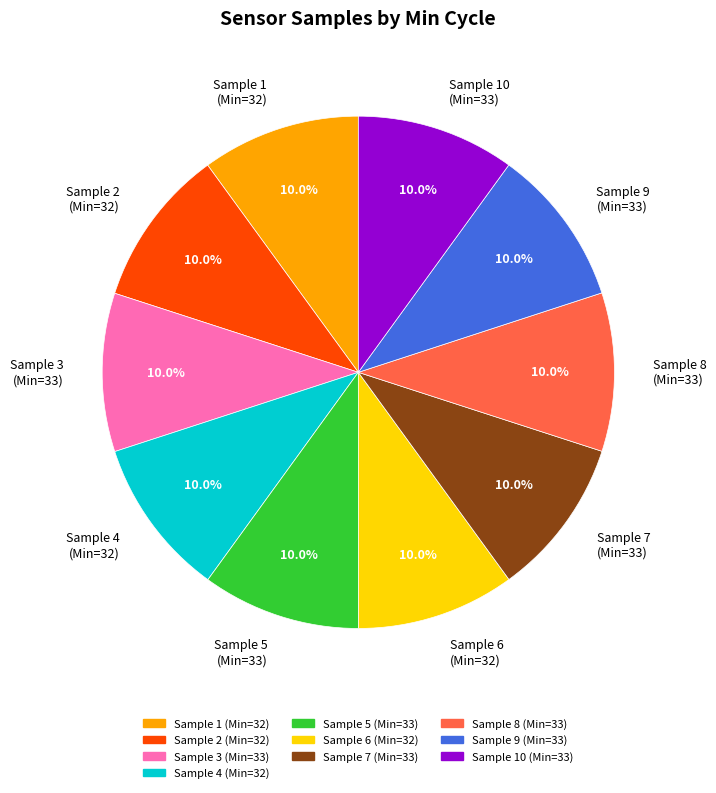

Is the sum of Sample 8 (Min=33) and Sample 4 (Min=32) greater than half?

No